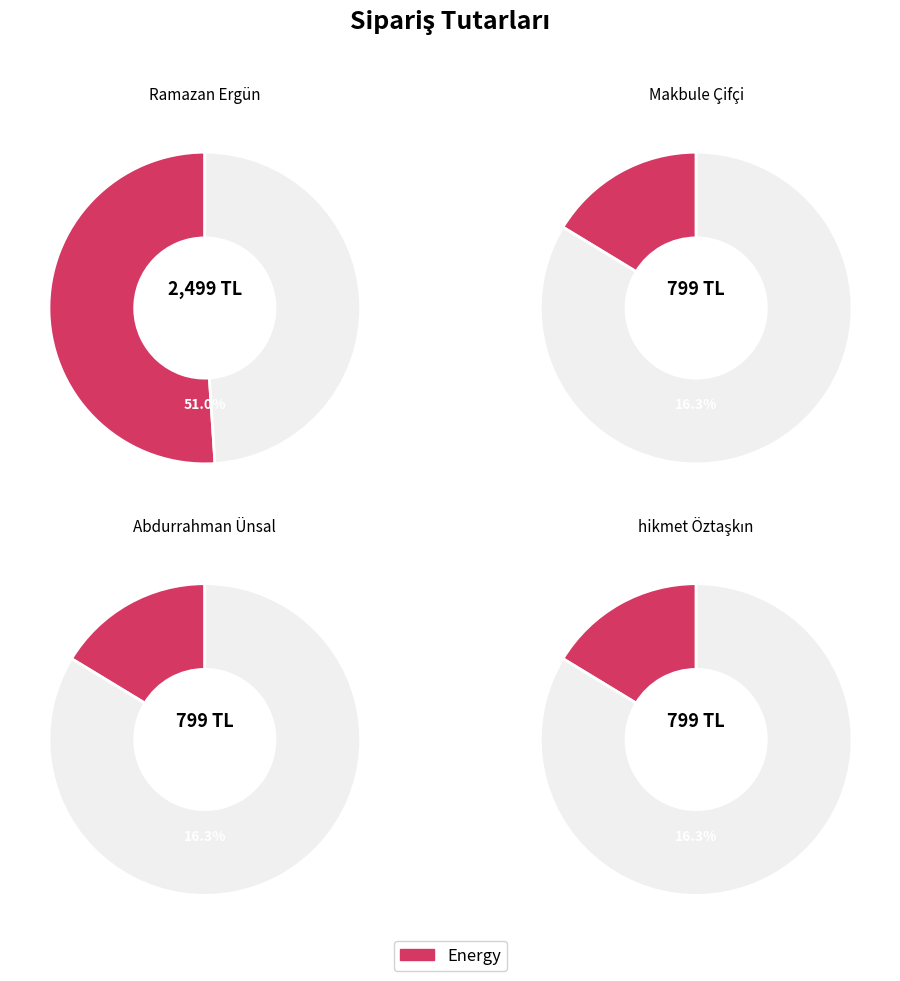

To the nearest percent, what is the difference between the hikmet Öztaşkın and Ramazan Ergün slice percentages?

35%